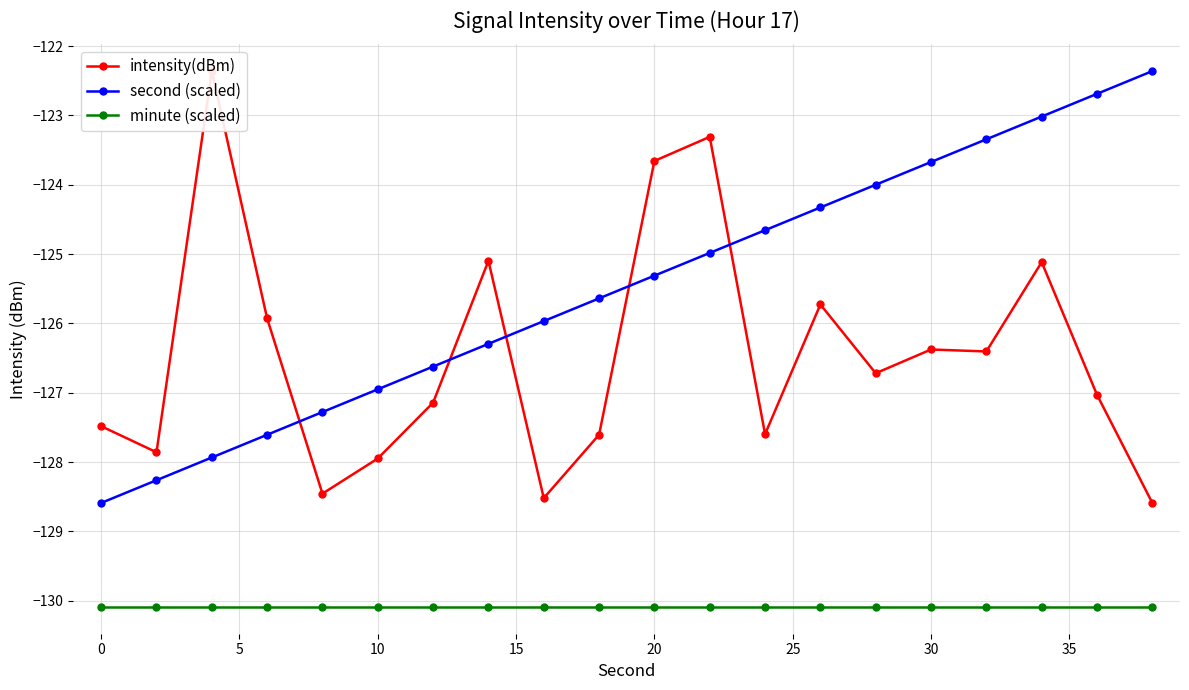

What is the minimum value for minute (scaled)?

-130.1